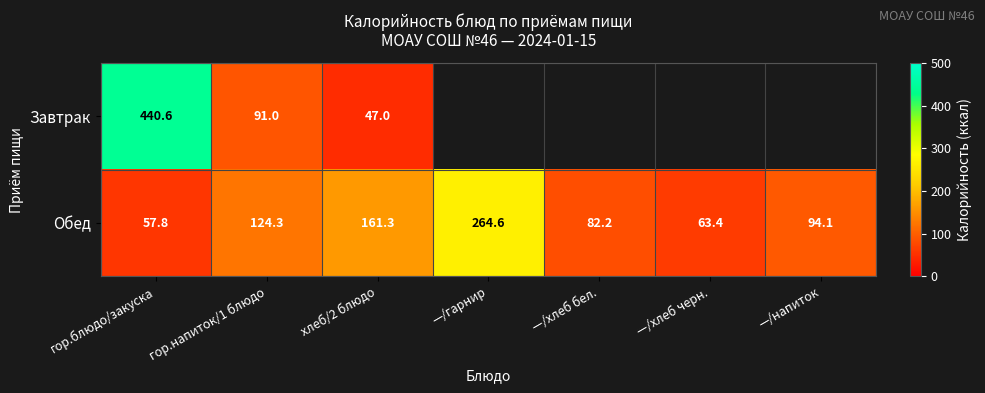

What is the lowest value of the Обед series?

57.8